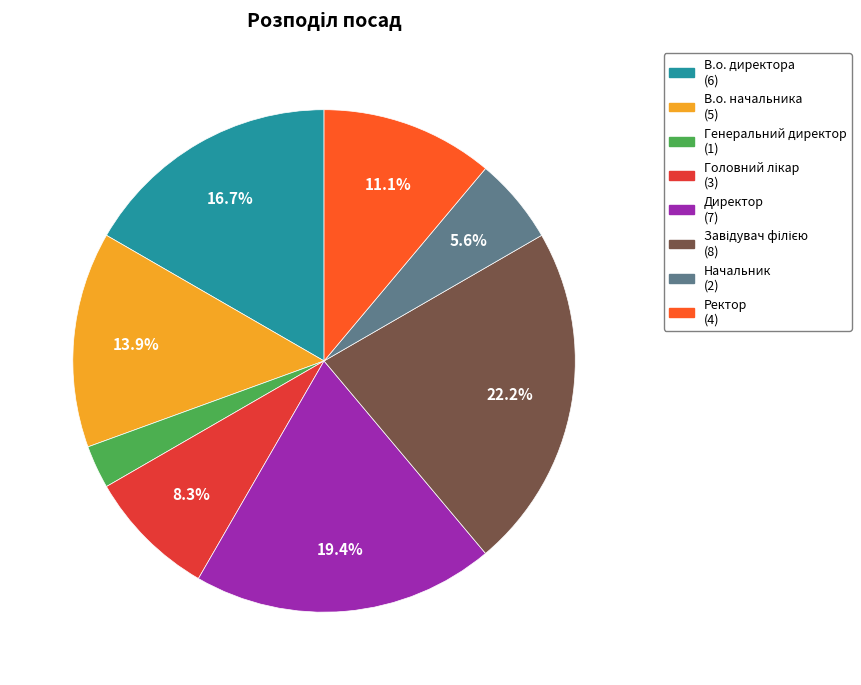

Which category has the smallest portion of the pie?

Генеральний директор